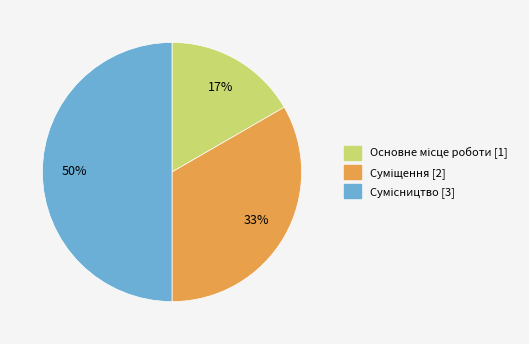

To the nearest percent, what is the average slice percentage?

33%